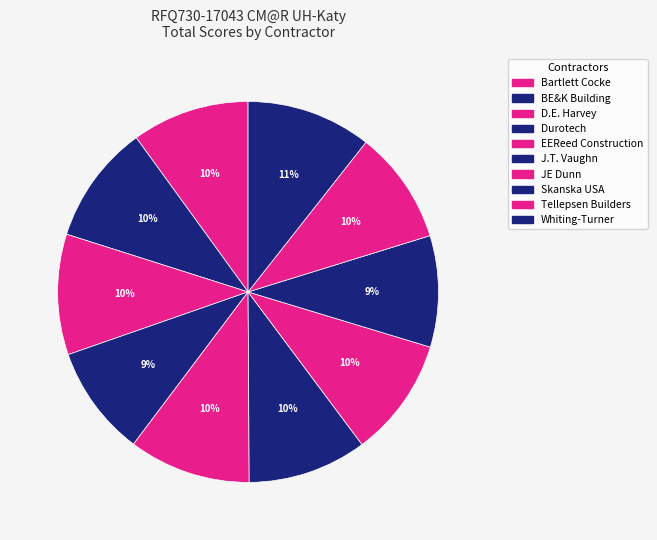

How many slices are in this pie chart?

10